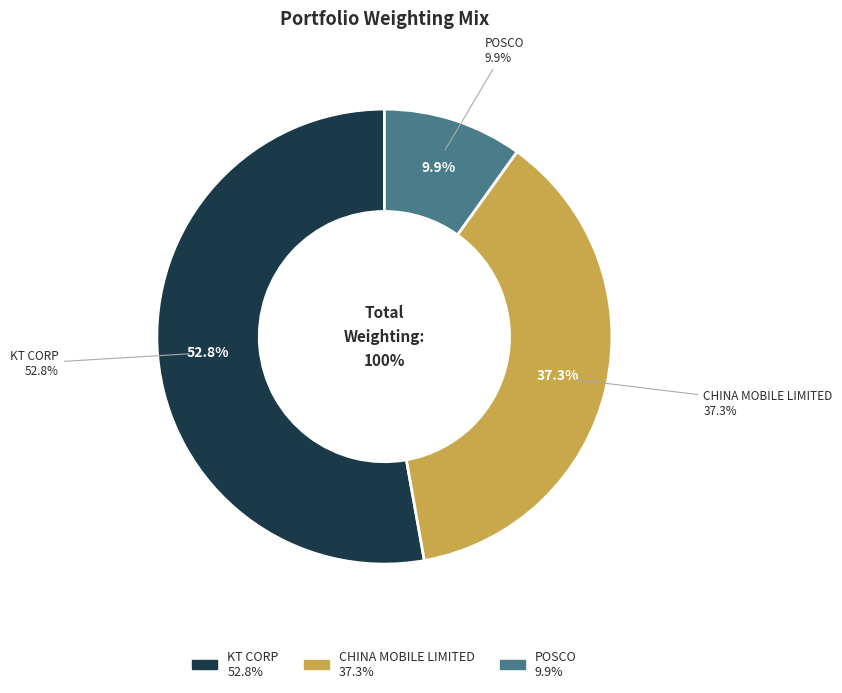

What is the ratio of the value at POSCO to the value at CHINA MOBILE LIMITED?

0.3